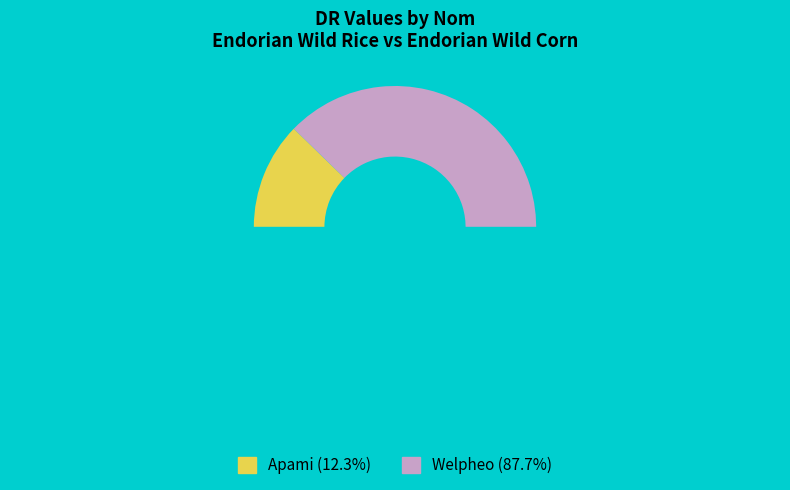

How many slices are in this pie chart?

2